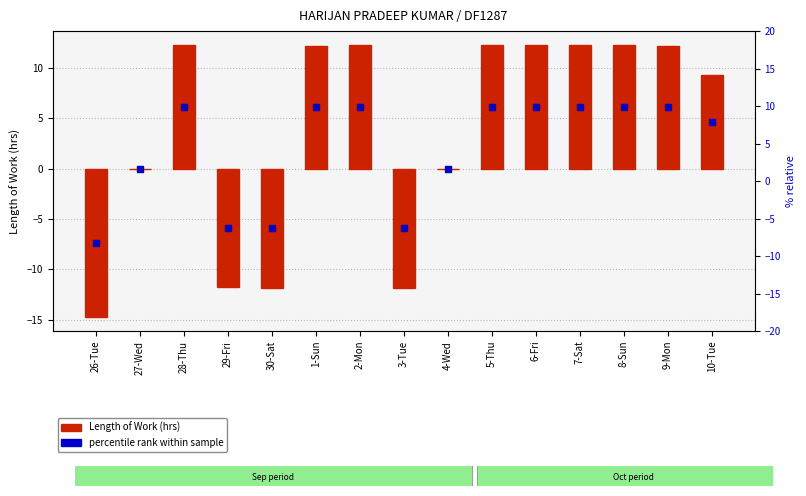

At which category is the sum across all series the highest?

28-Thu